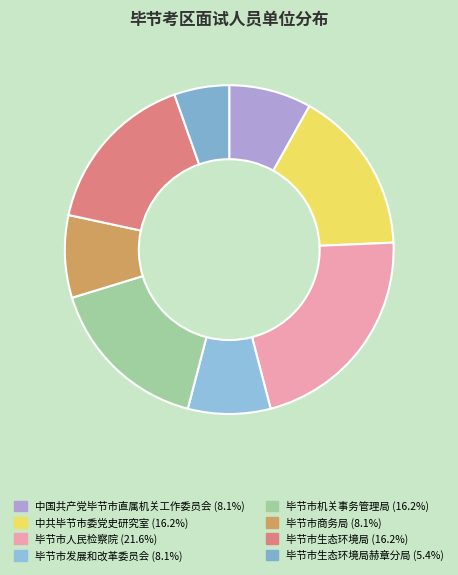

Which category has the smallest portion of the pie?

毕节市生态环境局赫章分局